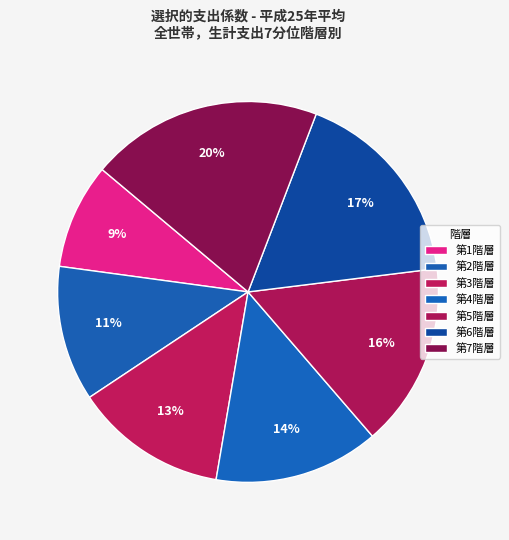

What percentage do 第2階層 and 第3階層 together represent?

24.5%